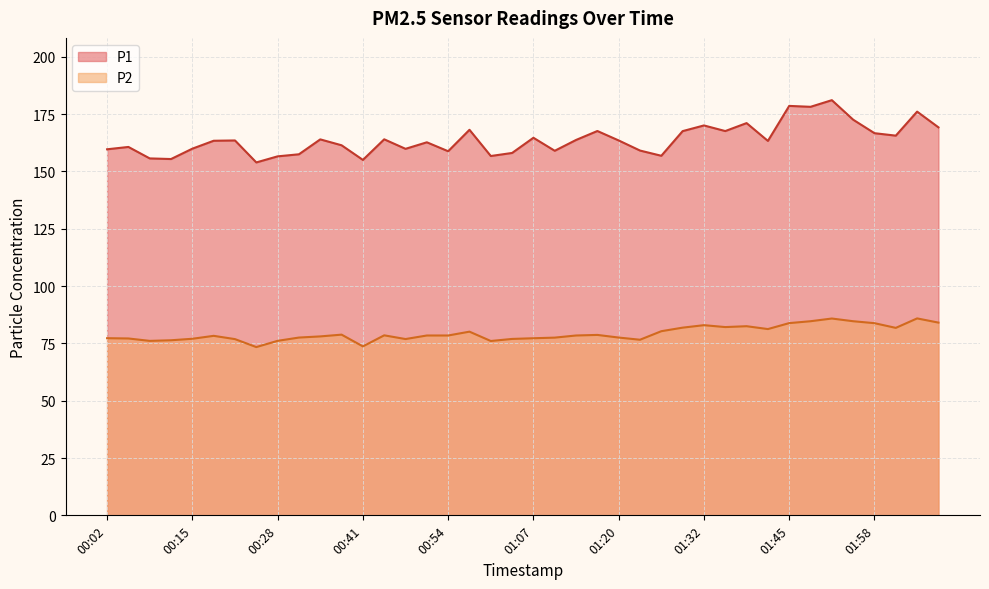

What are all the series names shown in the legend?

P1, P2